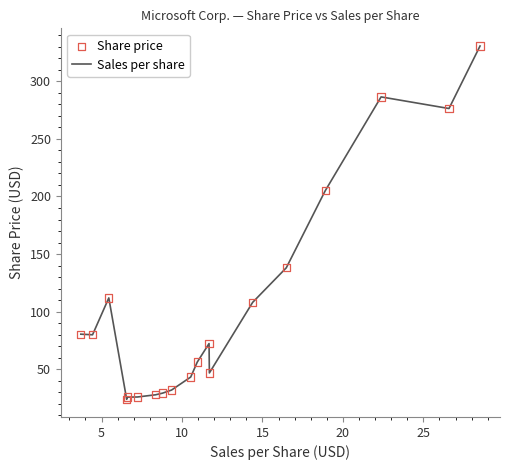

What is the smallest value displayed?

23.8